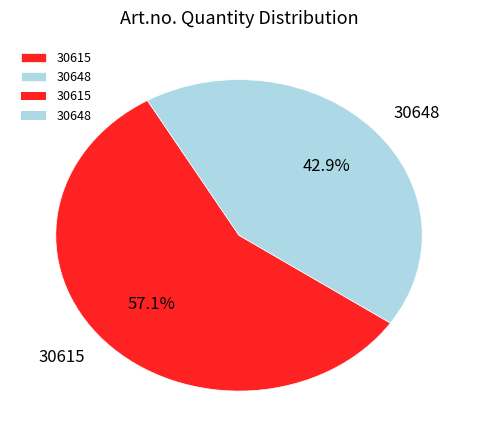

How many segments does this pie chart have?

2